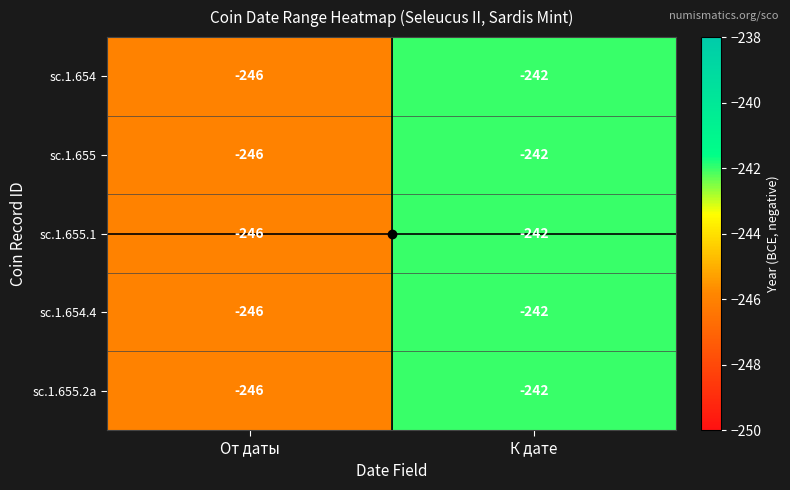

What is the sum of all sc.1.655 values?

-488